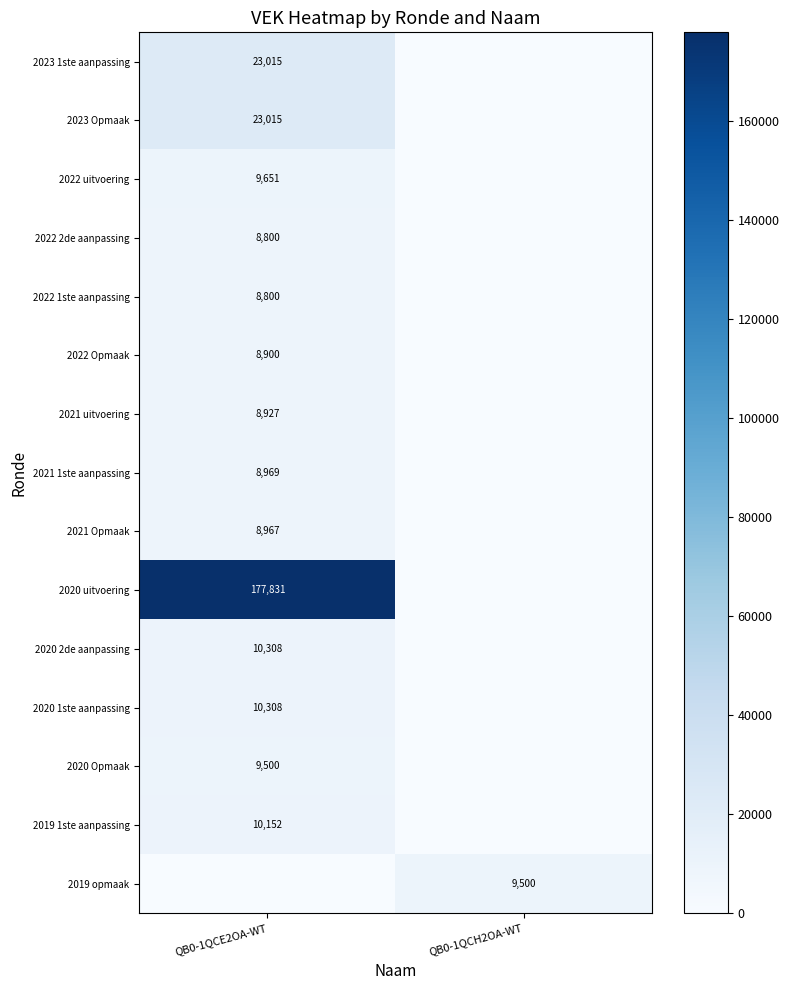

At which category is the sum across all series the highest?

QB0-1QCE2OA-WT